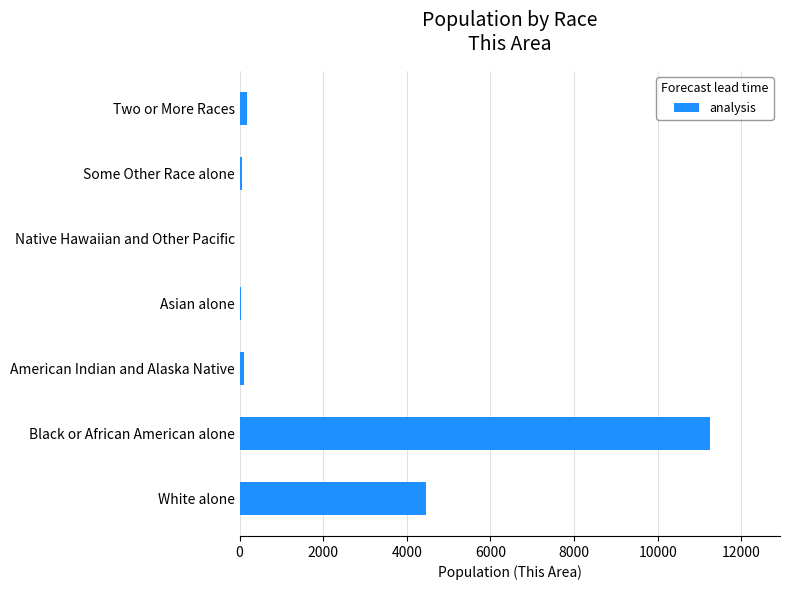

What is the sum of all values?

16069